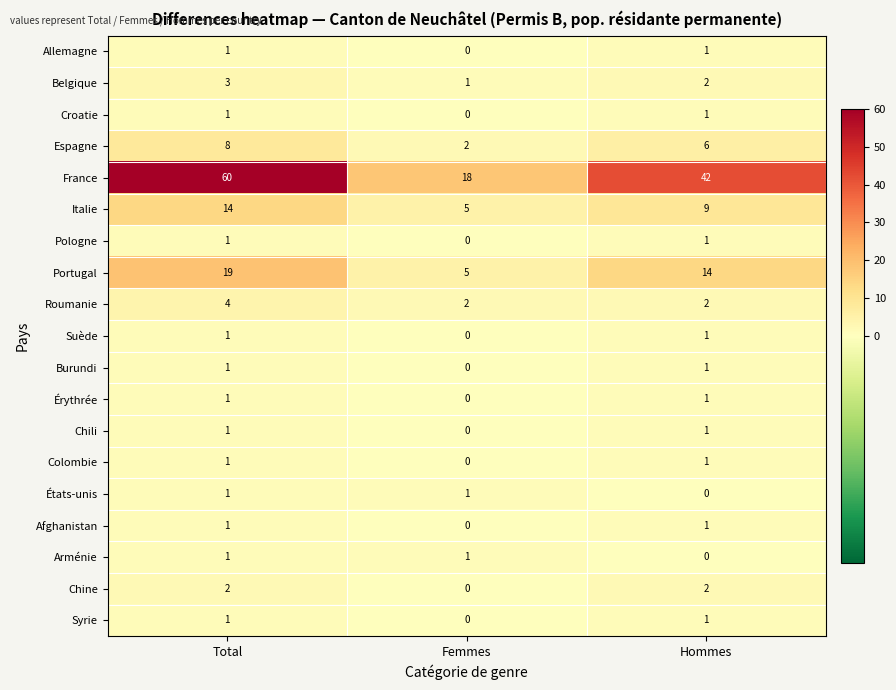

Is the value of Pologne at Total greater than the value of Roumanie at Total?

No